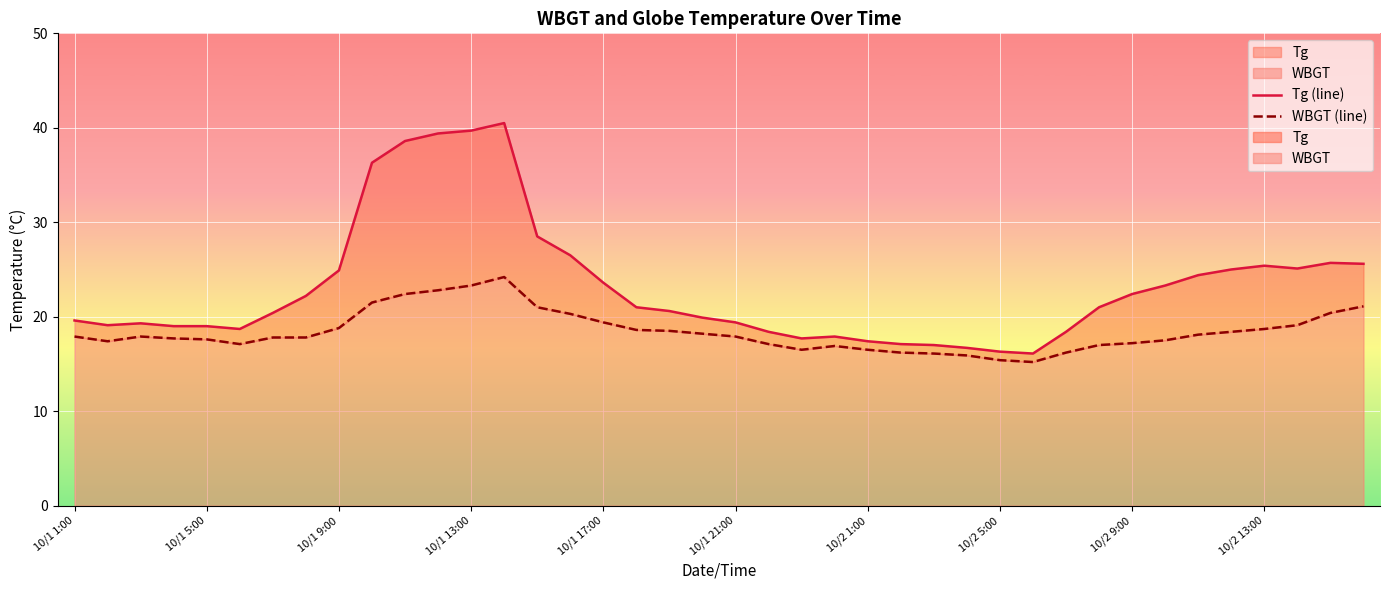

True or false: Tg (line) and WBGT (line) intersect in this chart.

False